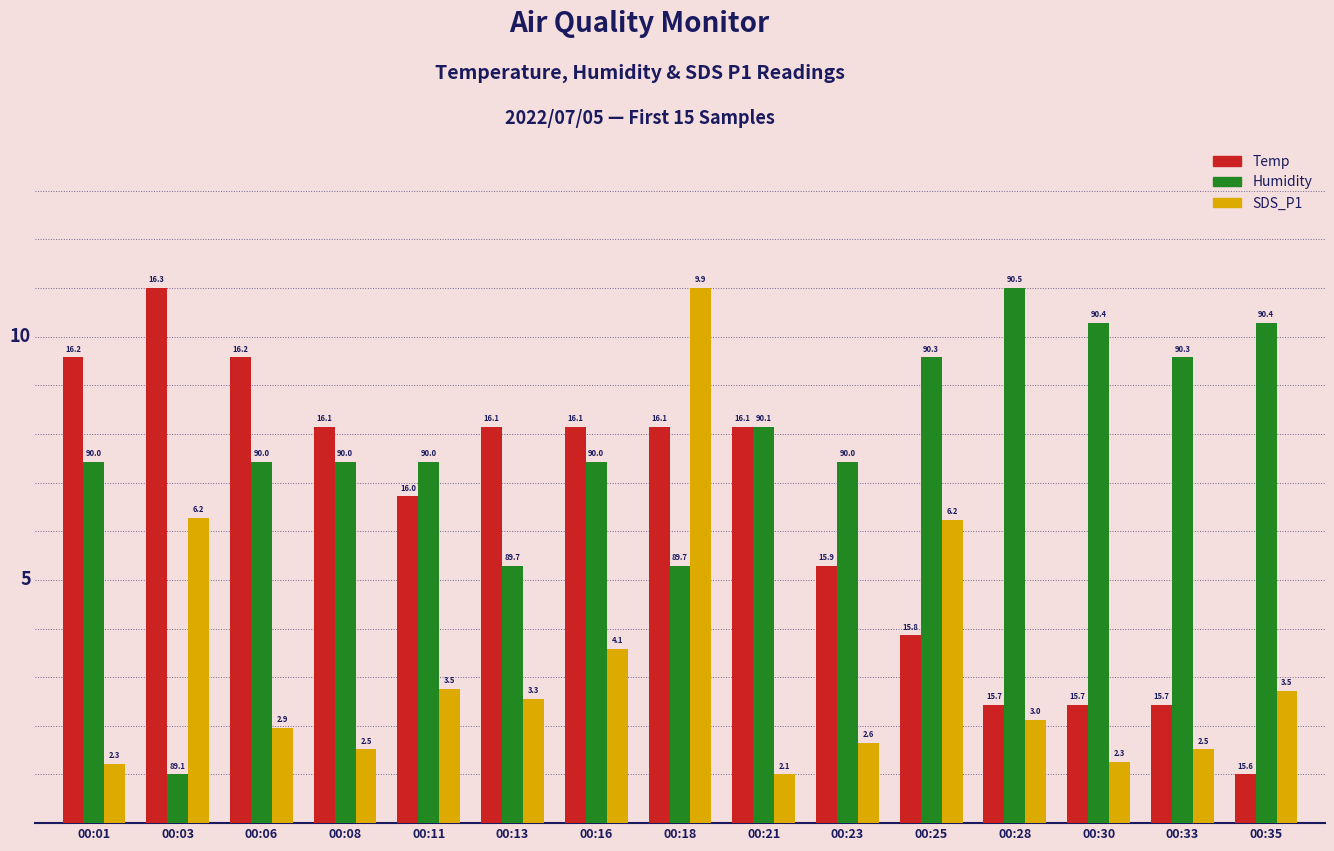

What are all the series names shown in the legend?

Temp, Humidity, SDS_P1